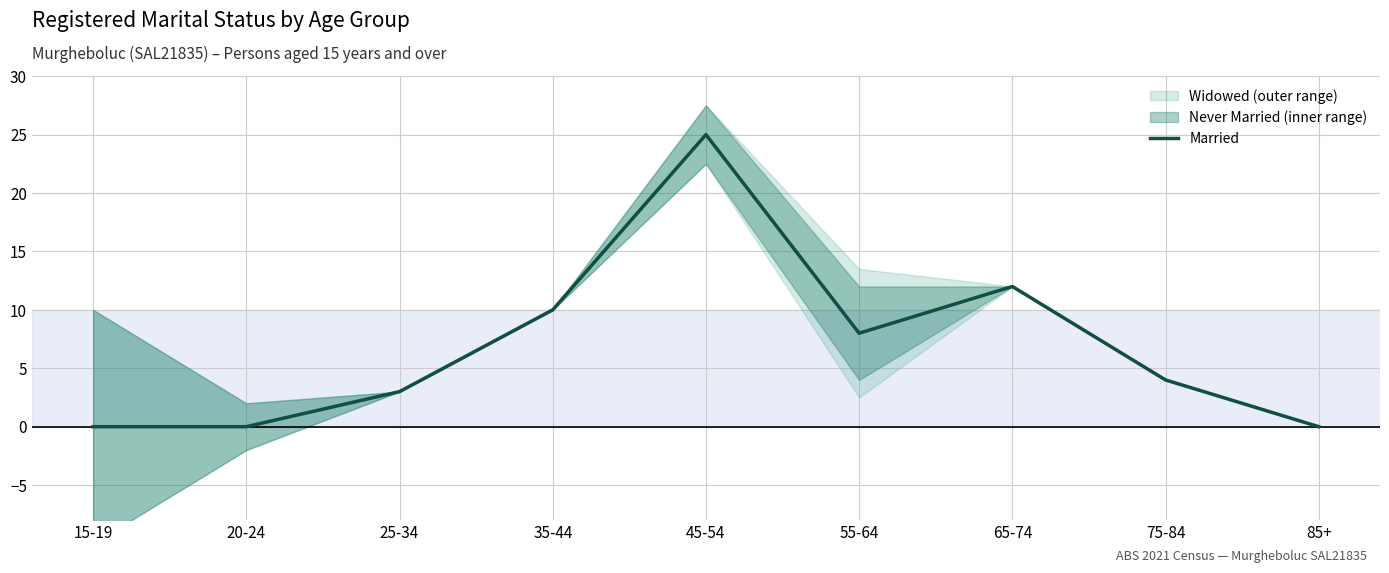

How many positive values are there?

6